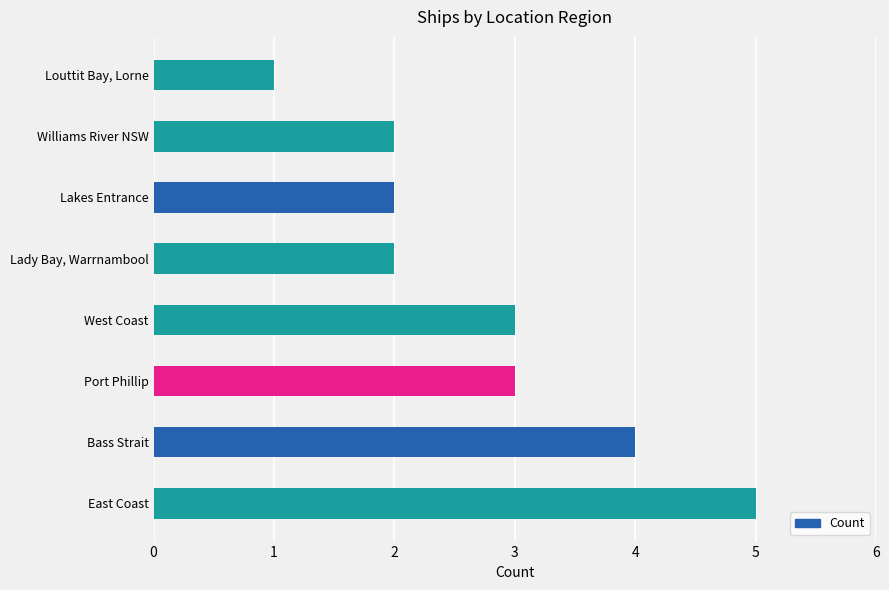

What position from the right is Williams River NSW?

2